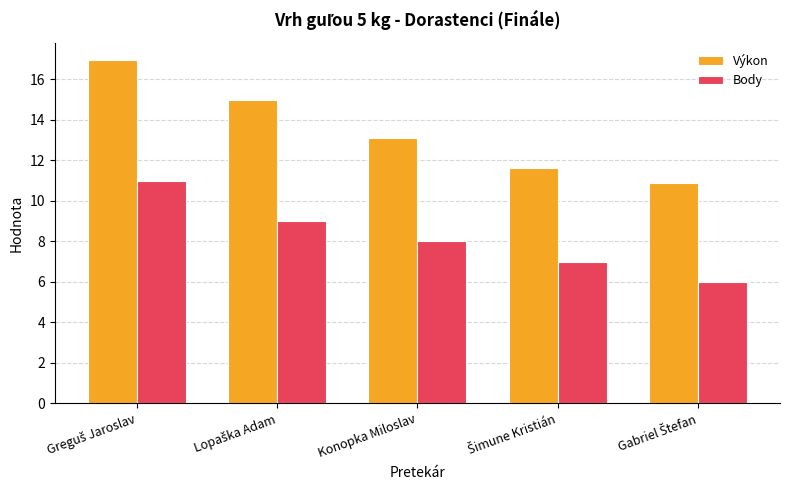

What position from the right is Konopka Miloslav?

3